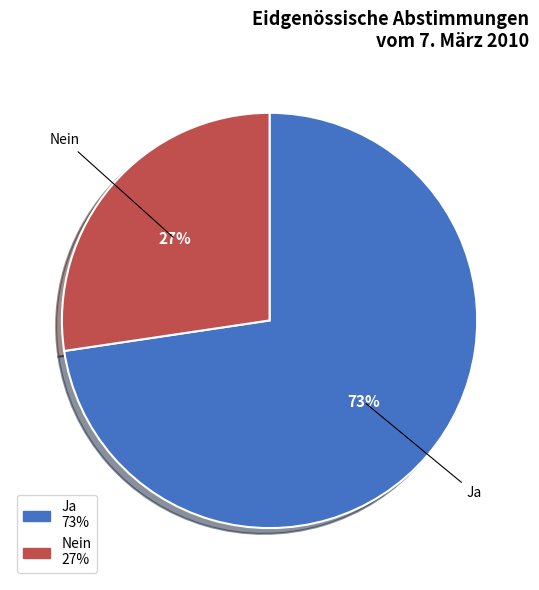

How many segments does this pie chart have?

2